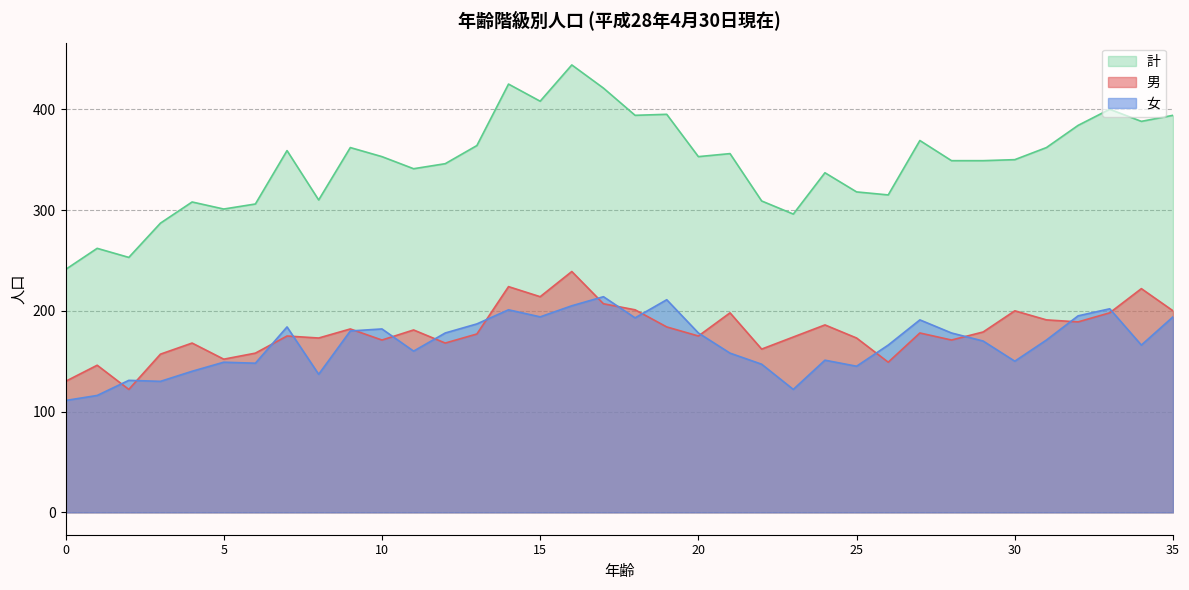

Is it true that 計 equals 709 at 15?

False